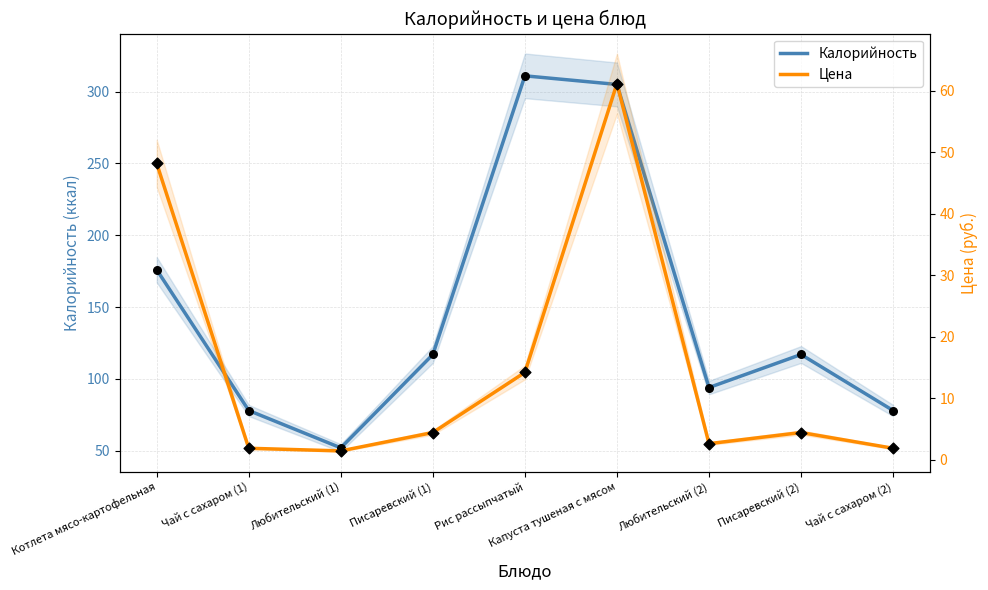

Is the value of Цена at Чай с сахаром (2) greater than the value of Калорийность at Чай с сахаром (2)?

No